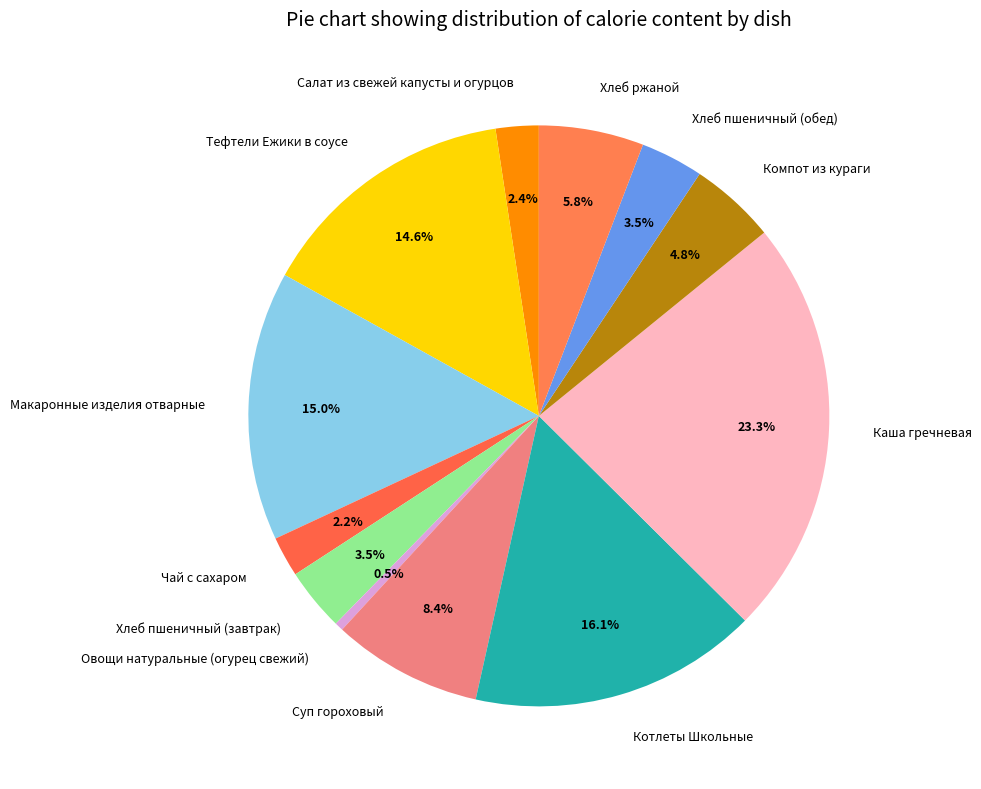

Is there a majority slice in this chart?

No